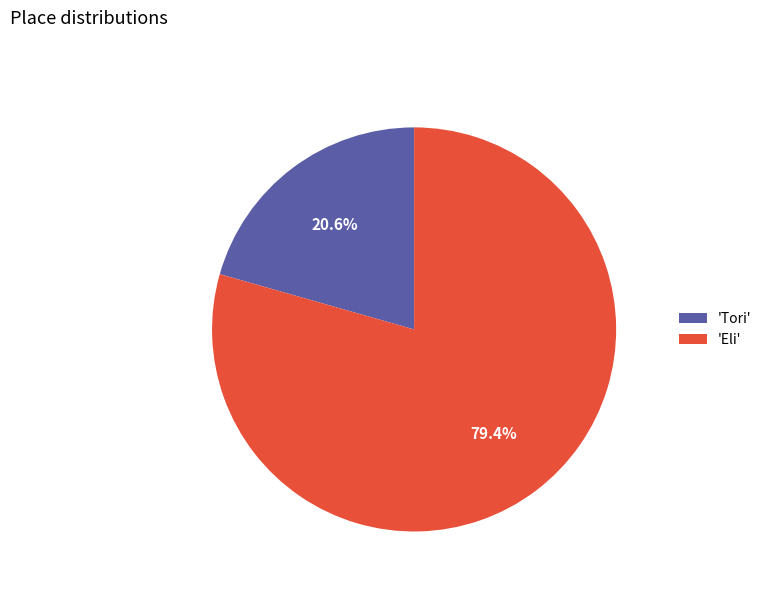

What is the majority slice?

'Eli'